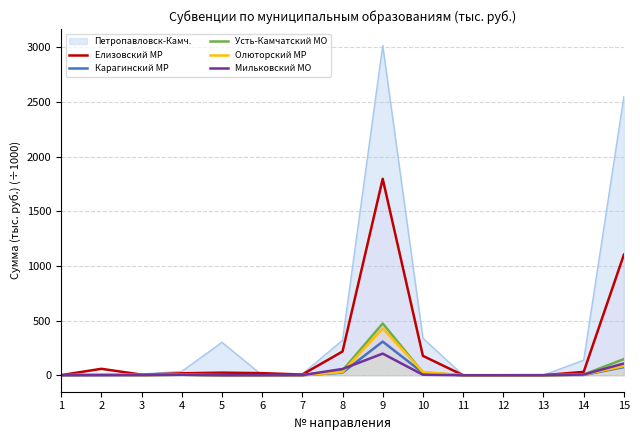

At how many categories does at least one series exceed 1210?

2